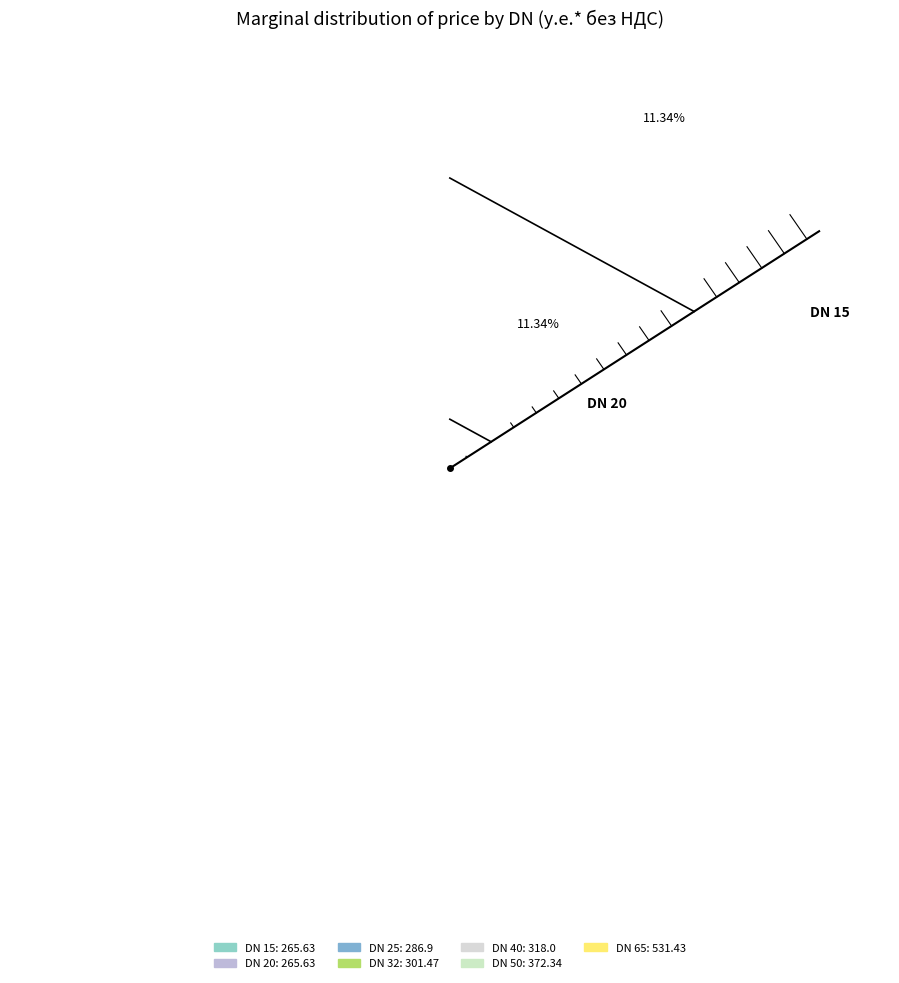

What is the ratio of the value at DN 65 to the value at DN 40?

1.7